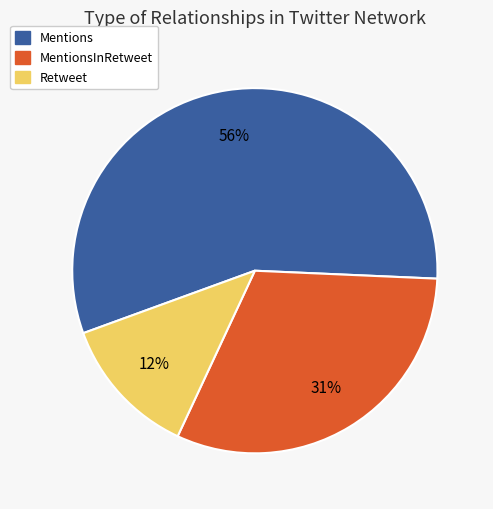

Do MentionsInRetweet and Mentions together represent more than half of the pie?

Yes